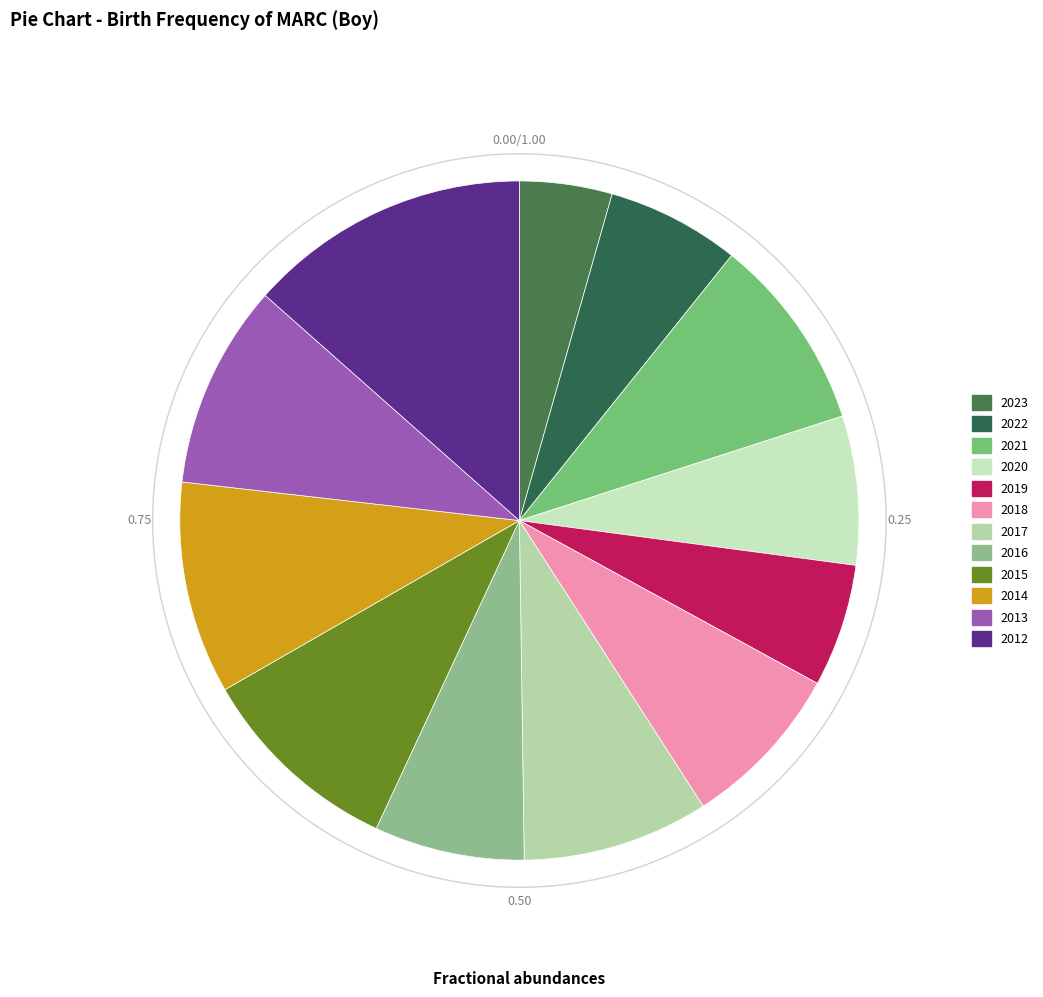

What is the smallest slice in the pie chart?

2023